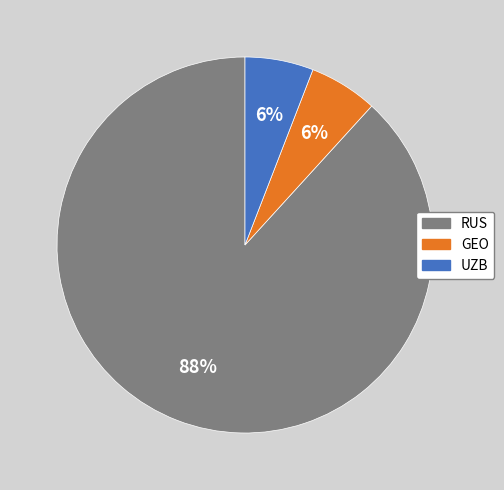

Combined, do UZB and GEO account for over 50%?

No